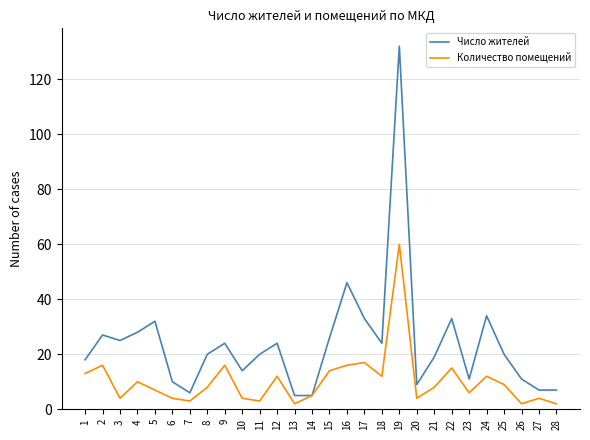

What is the highest value of the Количество помещений series?

60